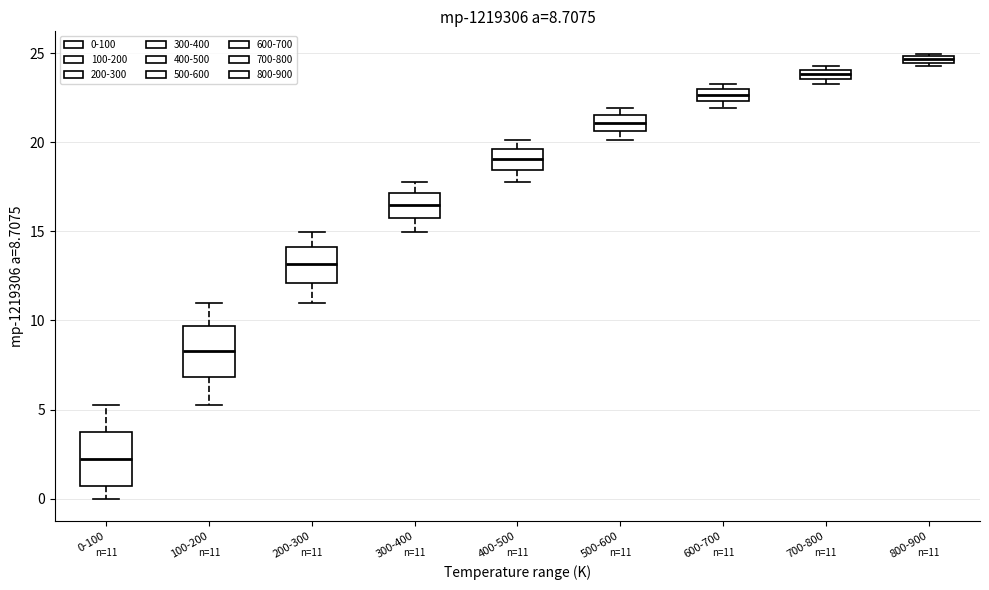

Which box has the highest median line?

800-900